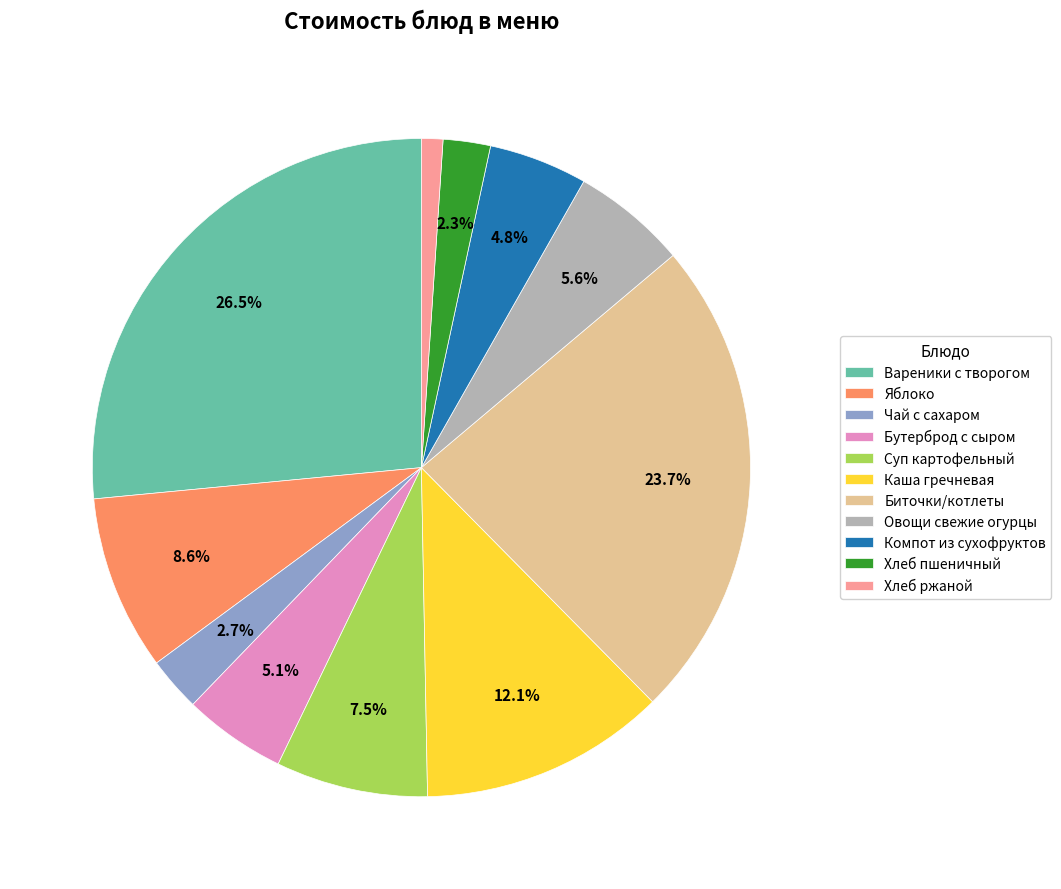

How many slices are in this pie chart?

11